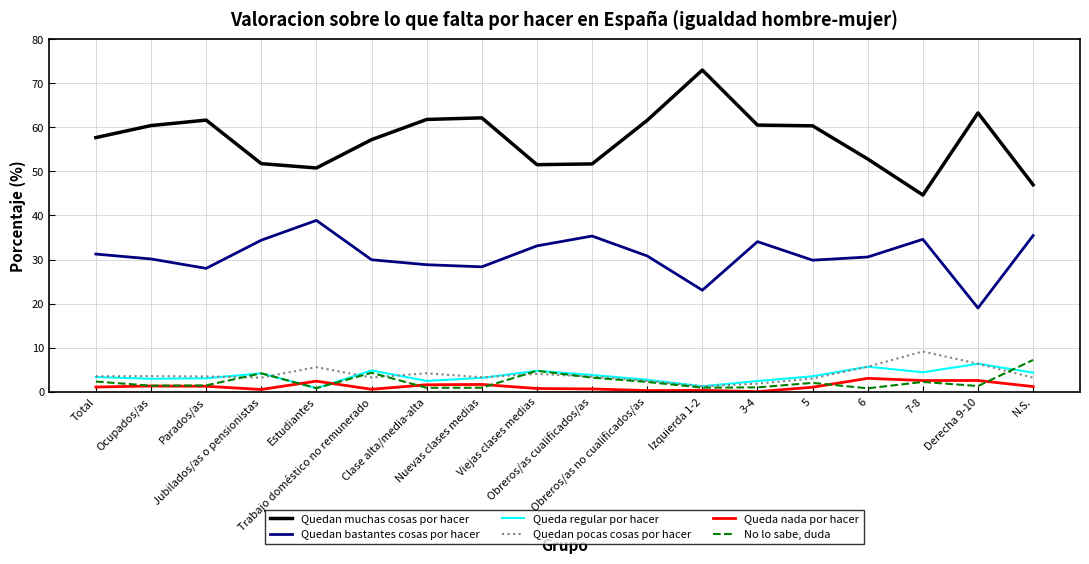

What is the sum of the Quedan pocas cosas por hacer values at 7-8 and Clase alta/media-alta?

13.3